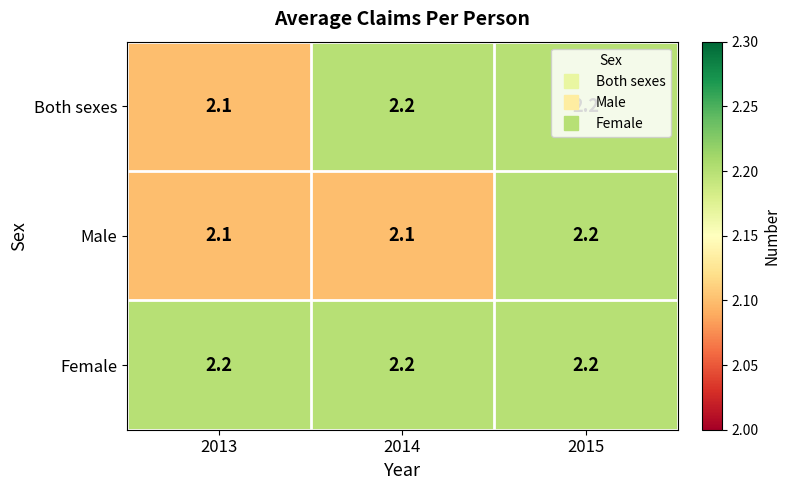

At which category is the sum across all series the highest?

2015